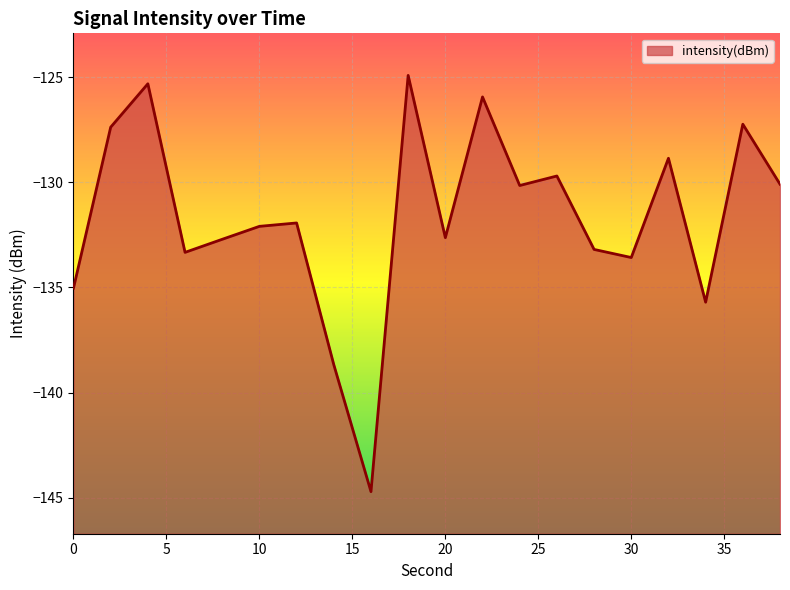

What is the difference between the values at 30 and 34?

2.1